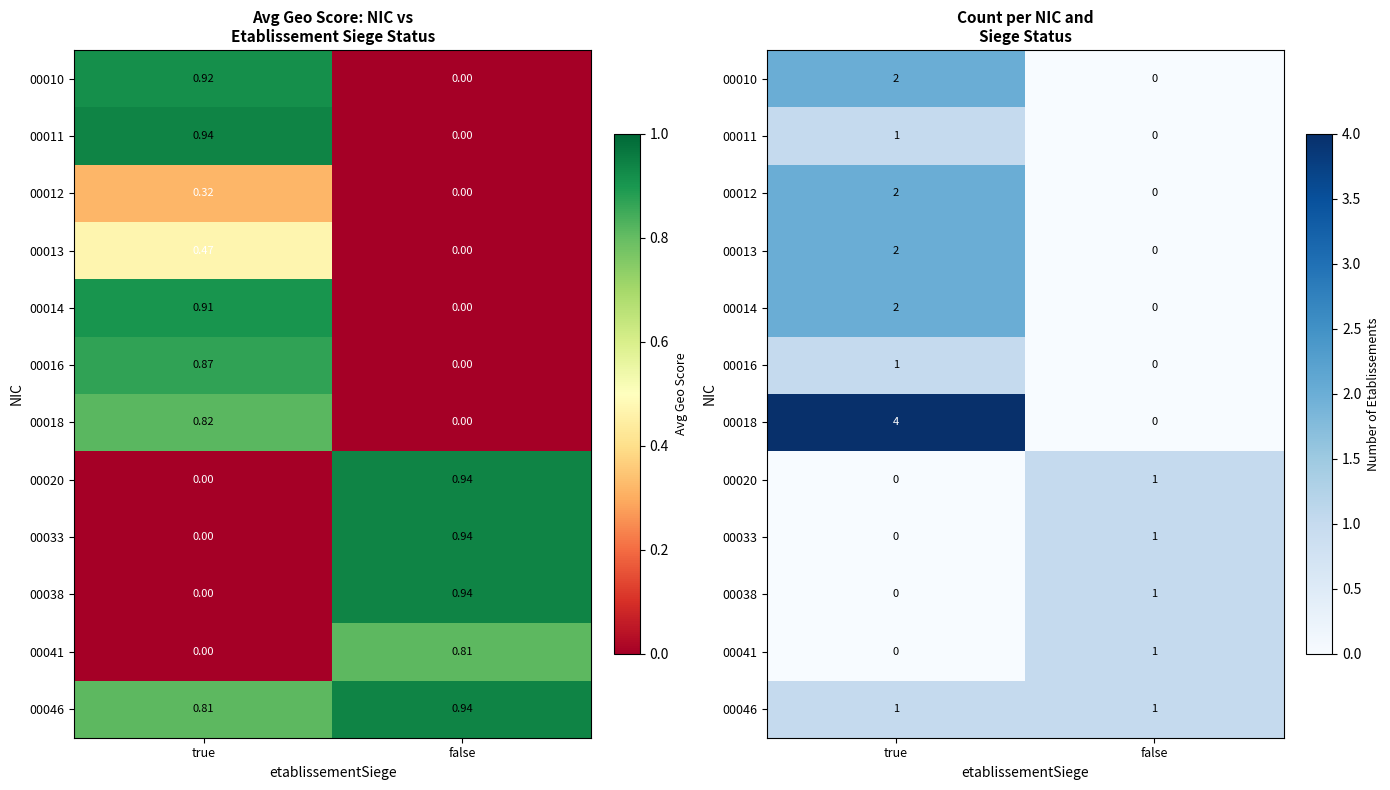

At which category is the sum across all series the highest?

true